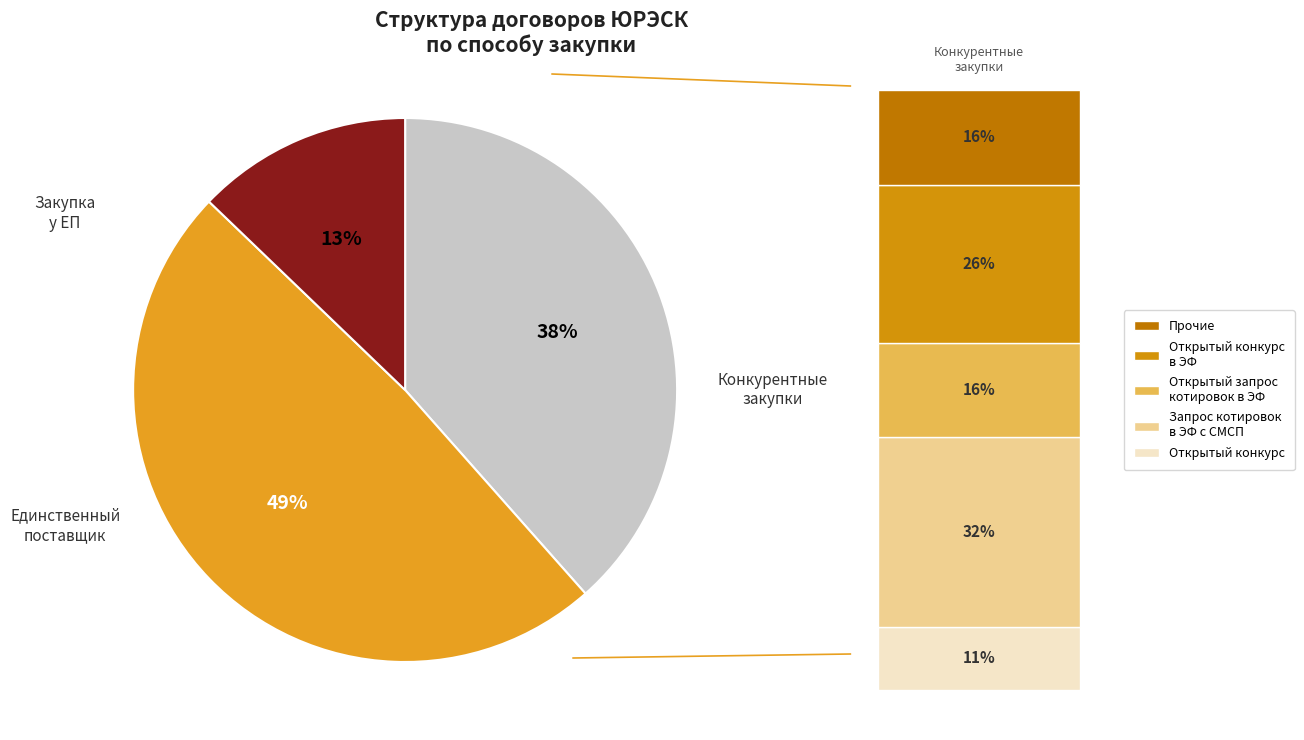

Is there a majority slice in this chart?

No